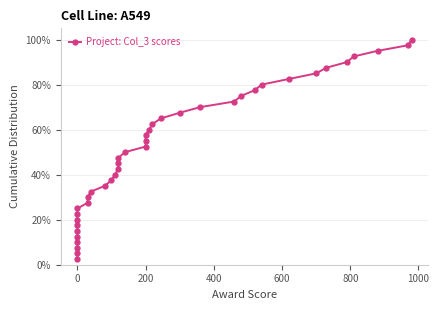

Is this an area chart (filled region under the line)?

No